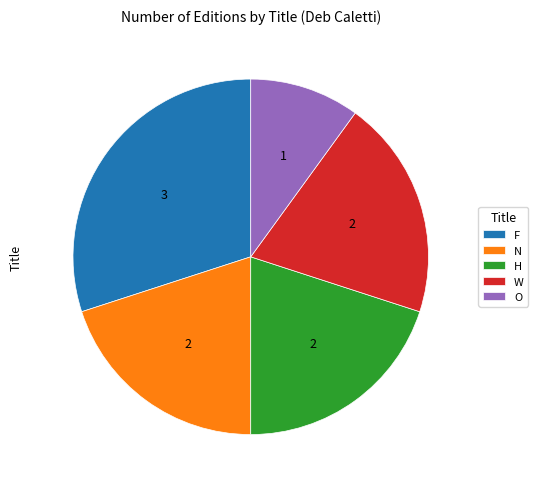

Which has a higher value, N or O?

N